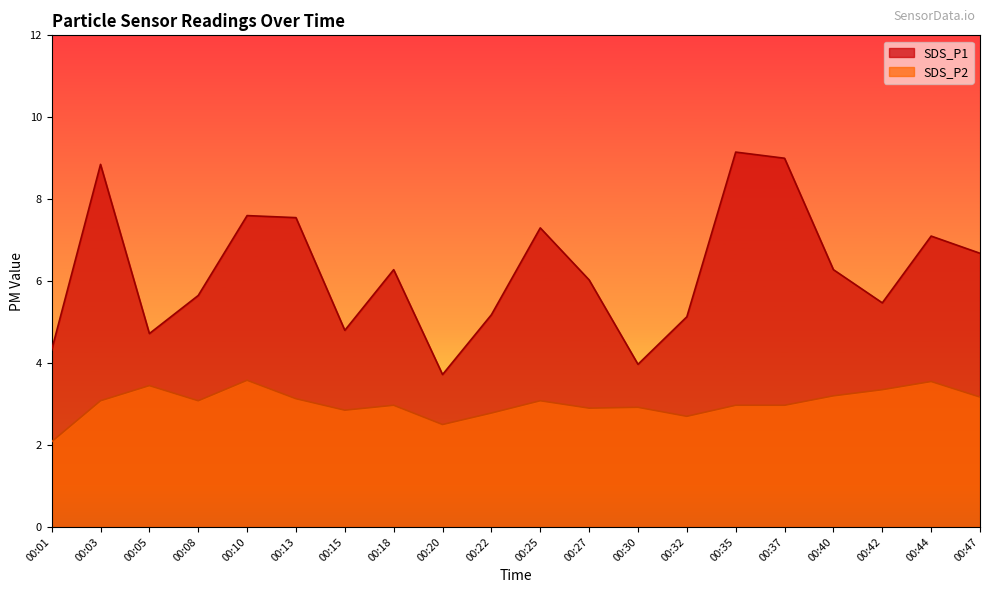

What is the minimum value shown in the chart?

2.1